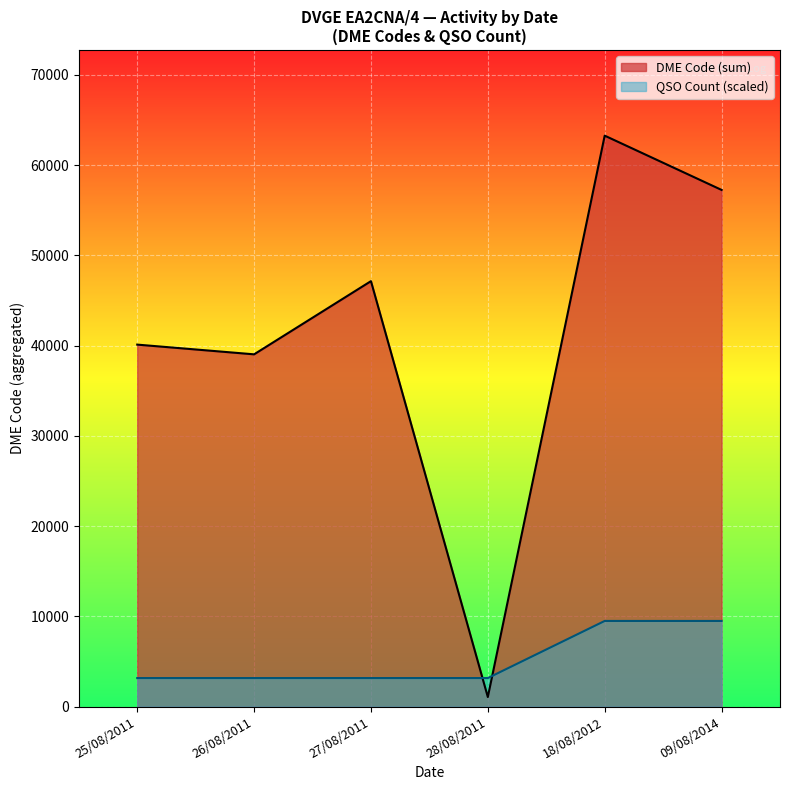

Rank the series by their maximum value, from lowest to highest.

QSO Count (scaled), DME Code (sum)